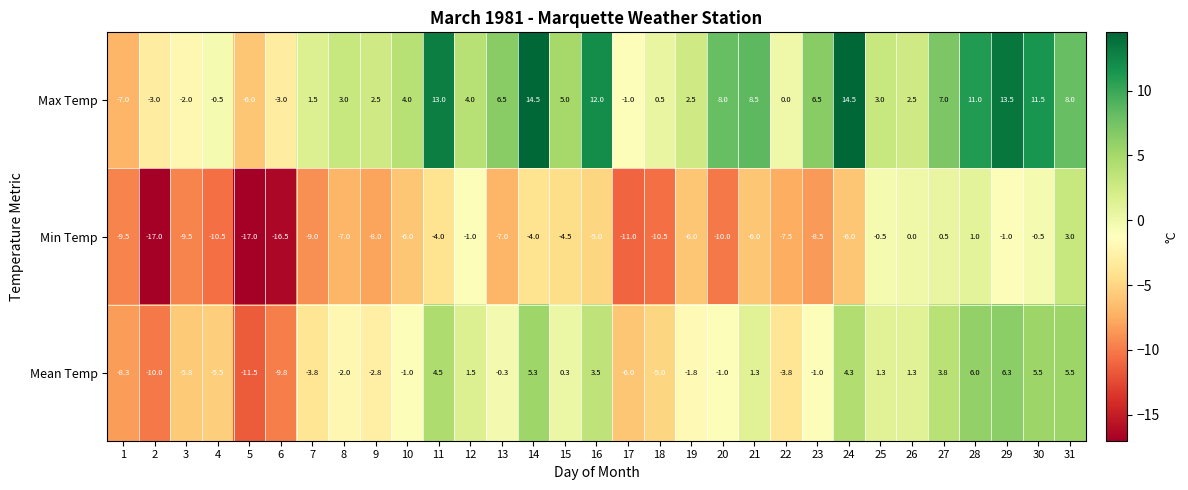

What is the difference between the highest and lowest values at 11?

17.0